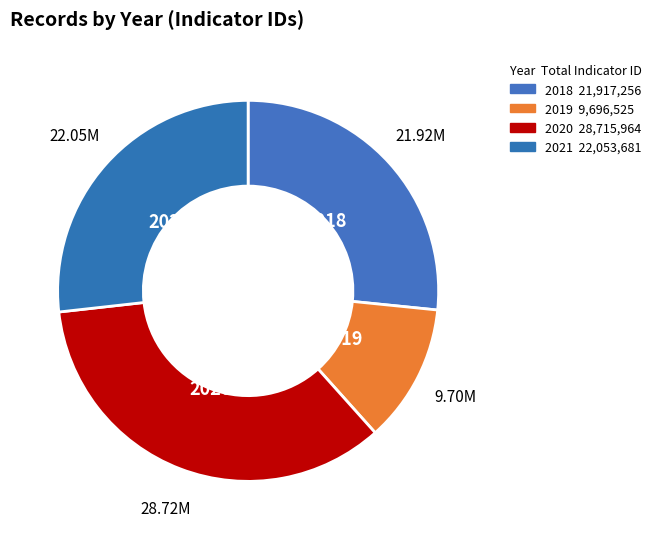

How many slices are in this pie chart?

4